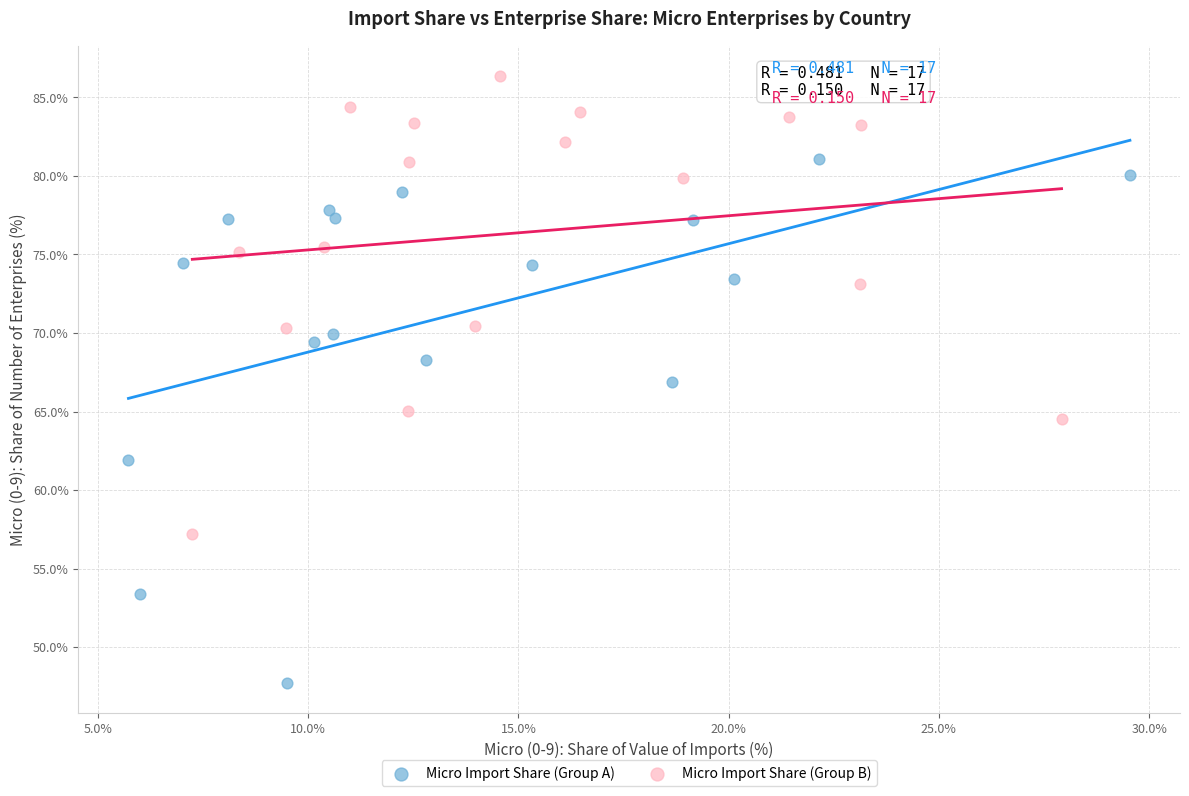

Which series reaches the maximum Y coordinate?

Micro Import Share (Group B)